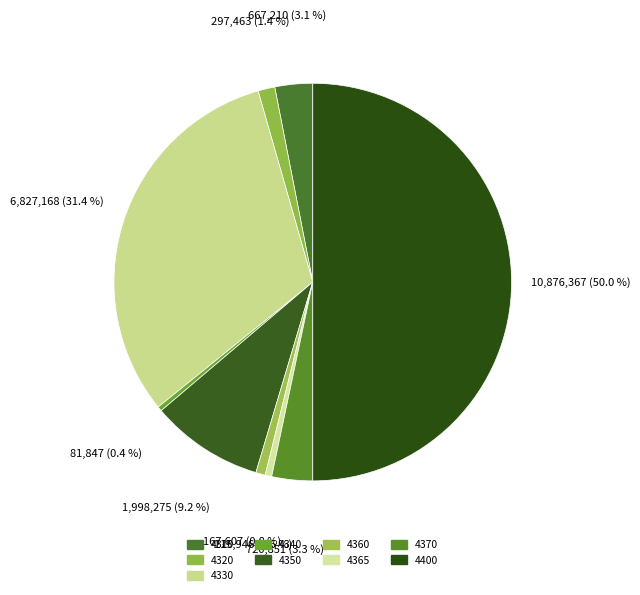

True or false: 4360 accounts for 1% of the total.

True